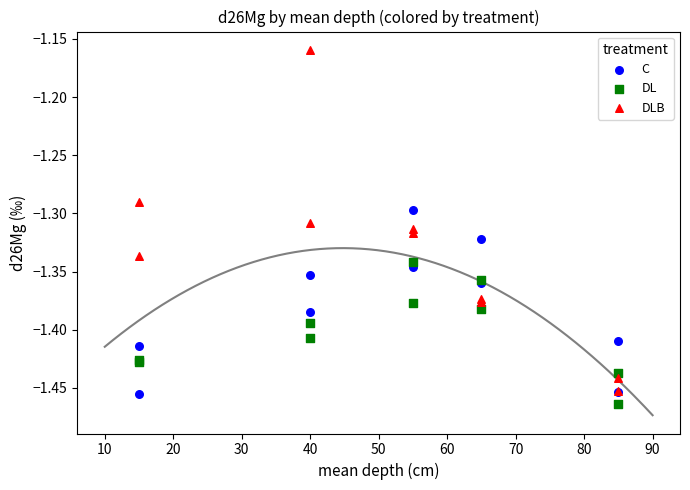

What are all the series names shown in the legend?

C, DL, DLB